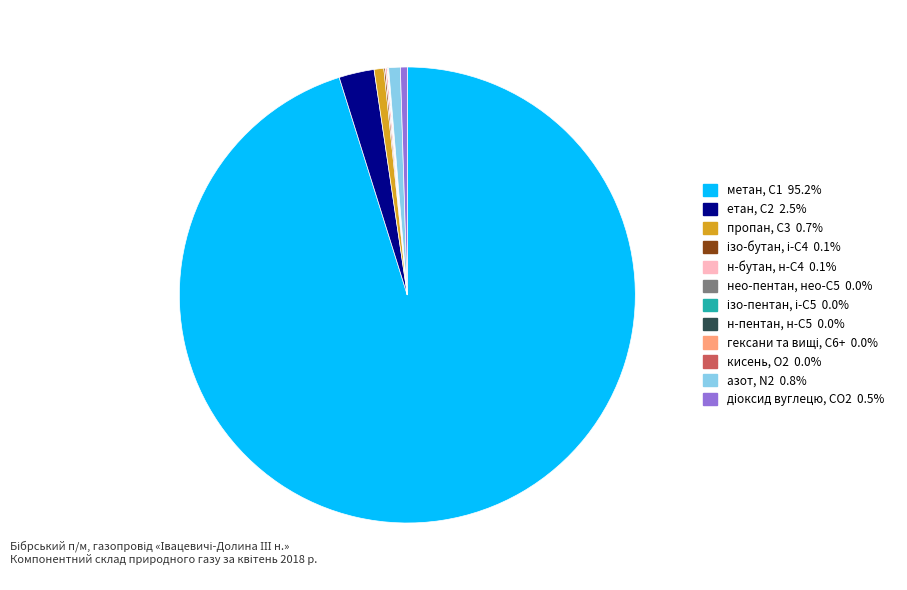

Does any single category account for the majority?

Yes